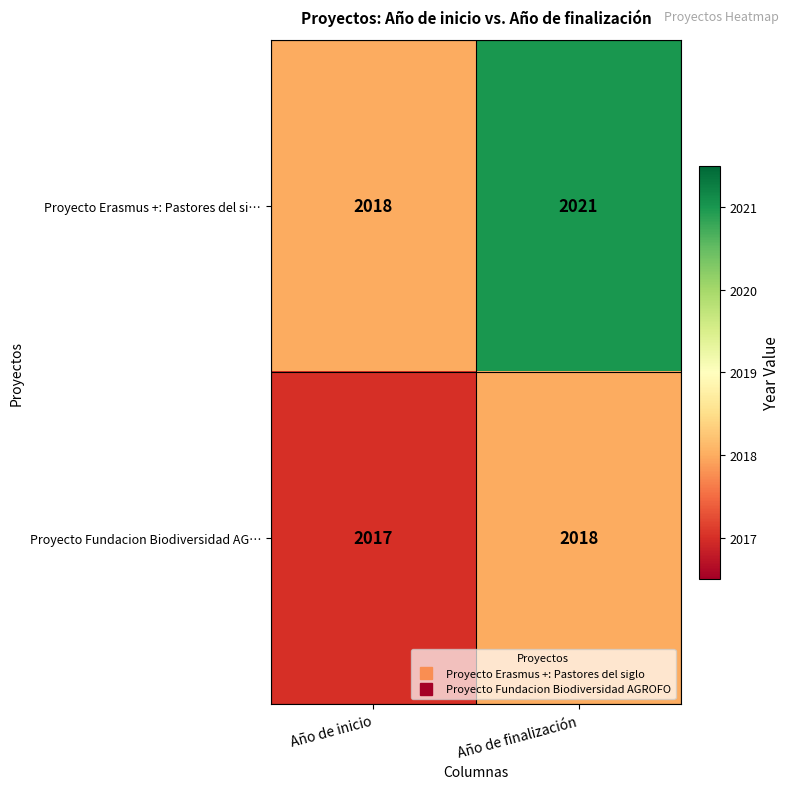

Reading left to right, transcribe all the data shown in this chart.

Proyecto Erasmus +: Pastores del si…: Año de inicio=2018	Año de finalización=2021
Proyecto Fundacion Biodiversidad AG…: Año de inicio=2017	Año de finalización=2018